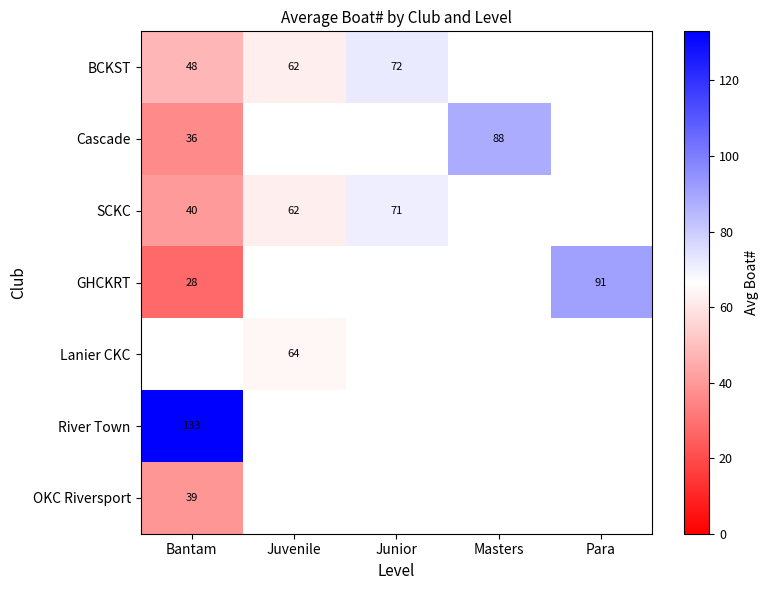

Which category has the lowest value across all series?

Bantam